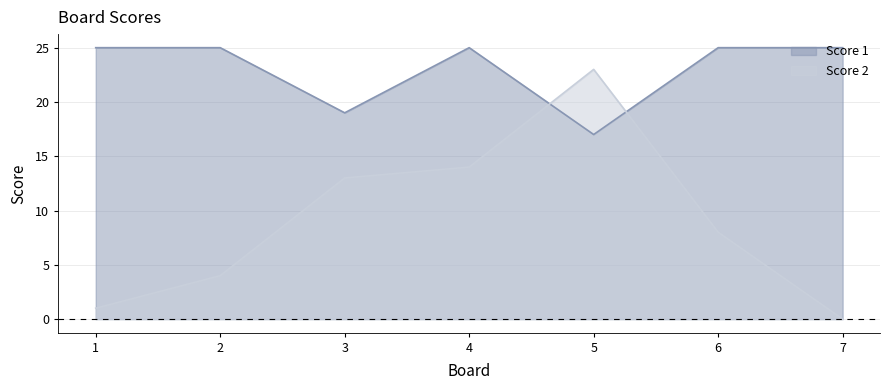

How many data points does each series have?

7